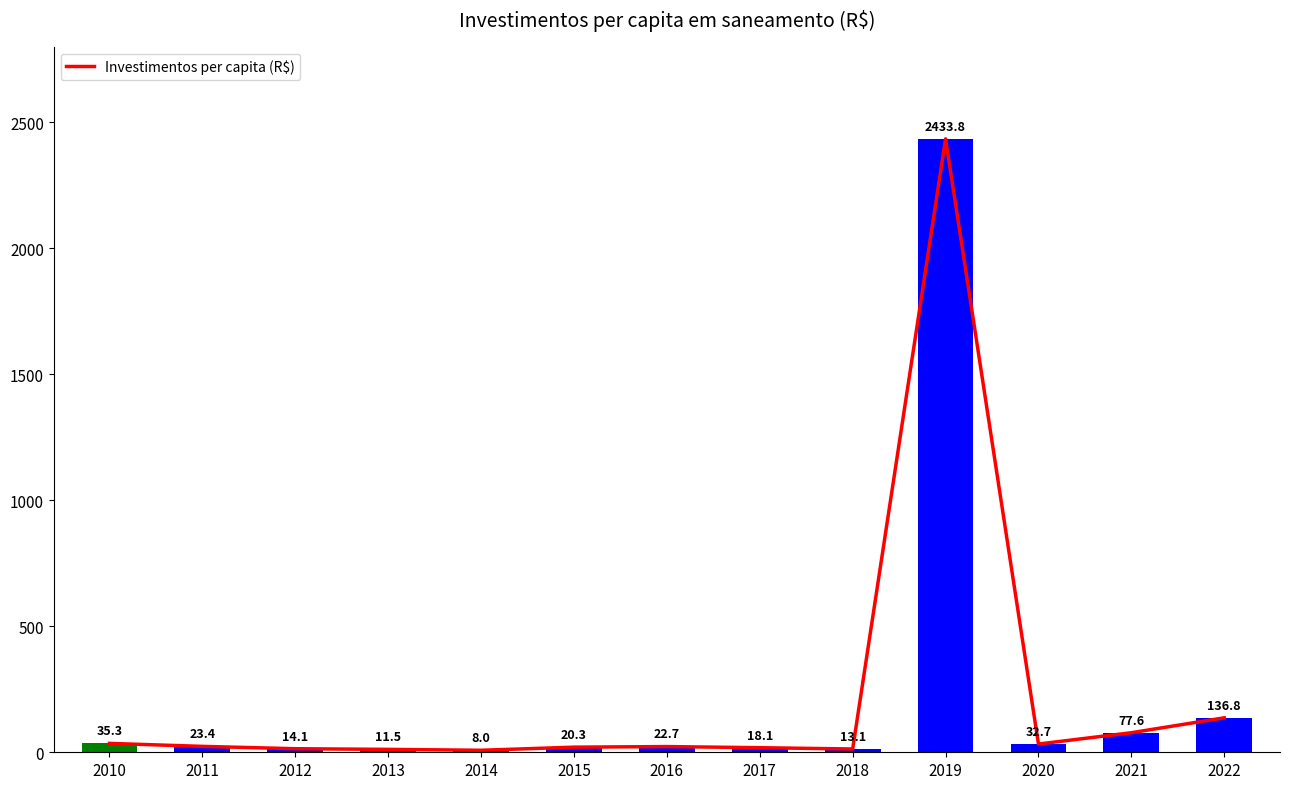

What is the change in value from 2010 to 2022?

+101.5